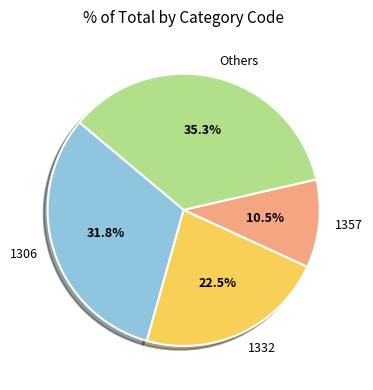

Rank the categories by value from lowest to highest.

1357, 1332, 1306, Others